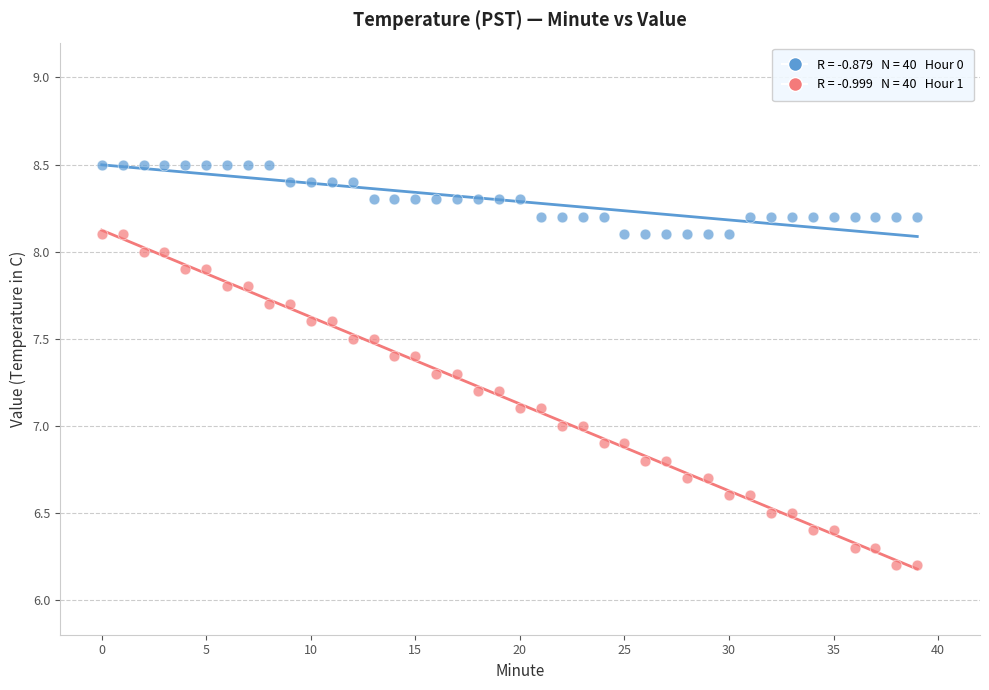

Across all data points, what is the range of Y values (max minus min)?

2.3